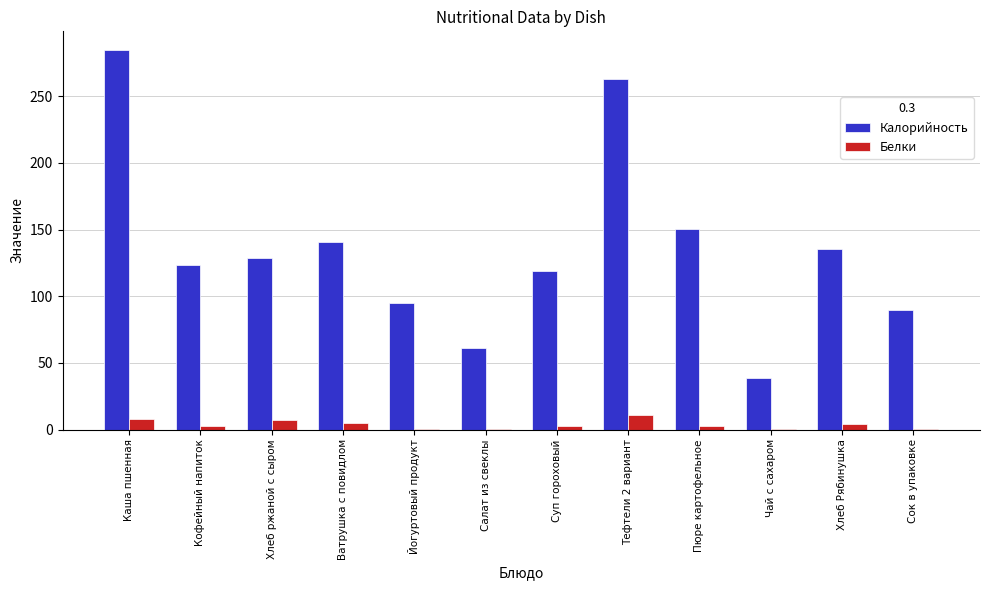

Which series has the largest range (max minus min)?

Калорийность